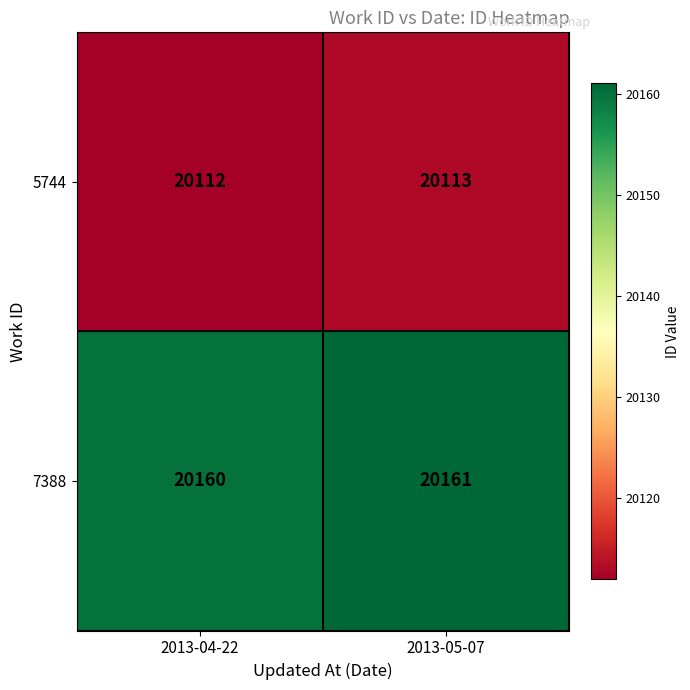

Rank the series at 2013-05-07 from highest to lowest value.

7388, 5744